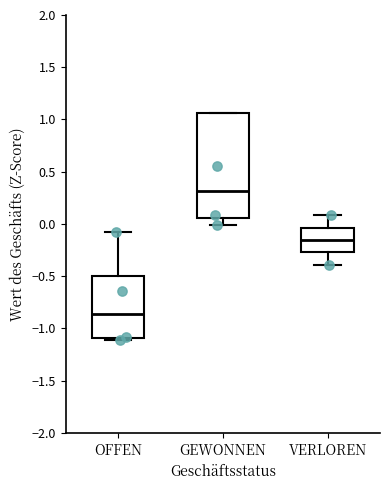

Which box is the tallest, from its lower edge to its upper edge?

GEWONNEN